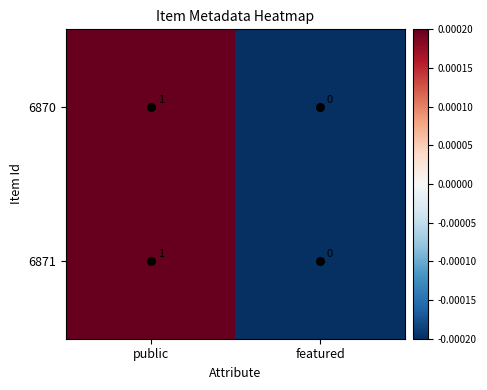

Where is 6871 nearest to the value 0?

featured